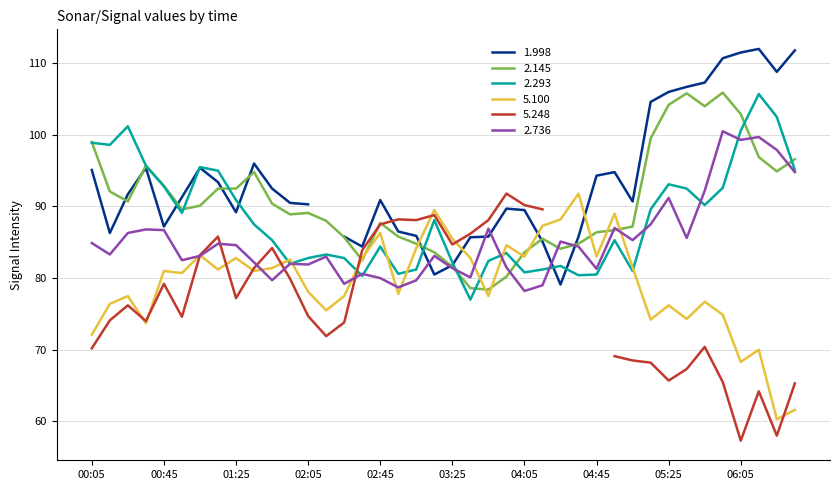

What is the lowest value of the 2.145 series?

78.4